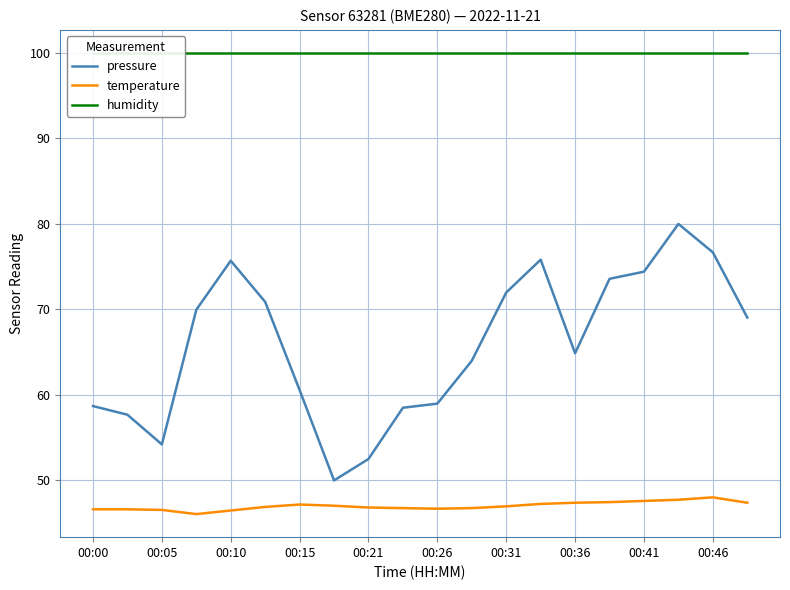

Is it true that temperature equals 47.5 at 15?

True